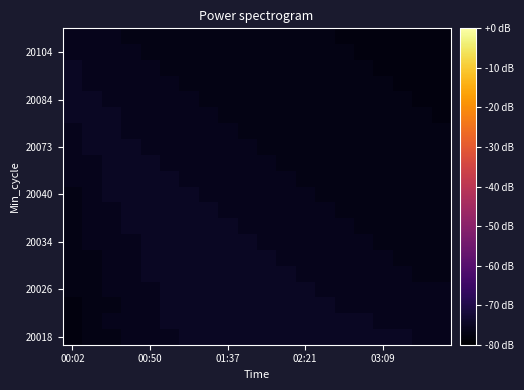

Count the number of data series in this chart.

20